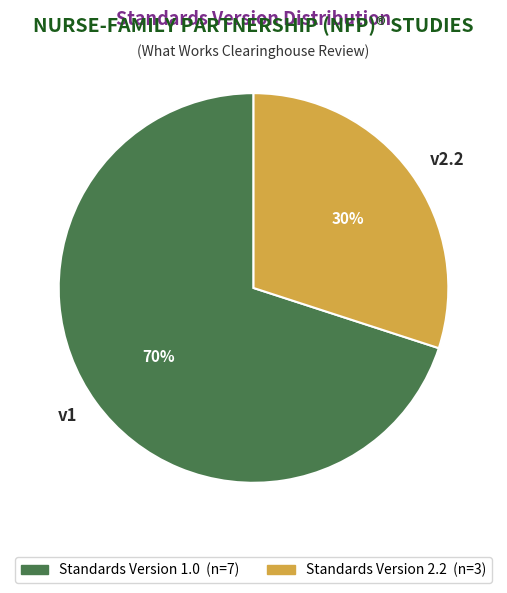

Rank the categories by value from lowest to highest.

v2.2, v1